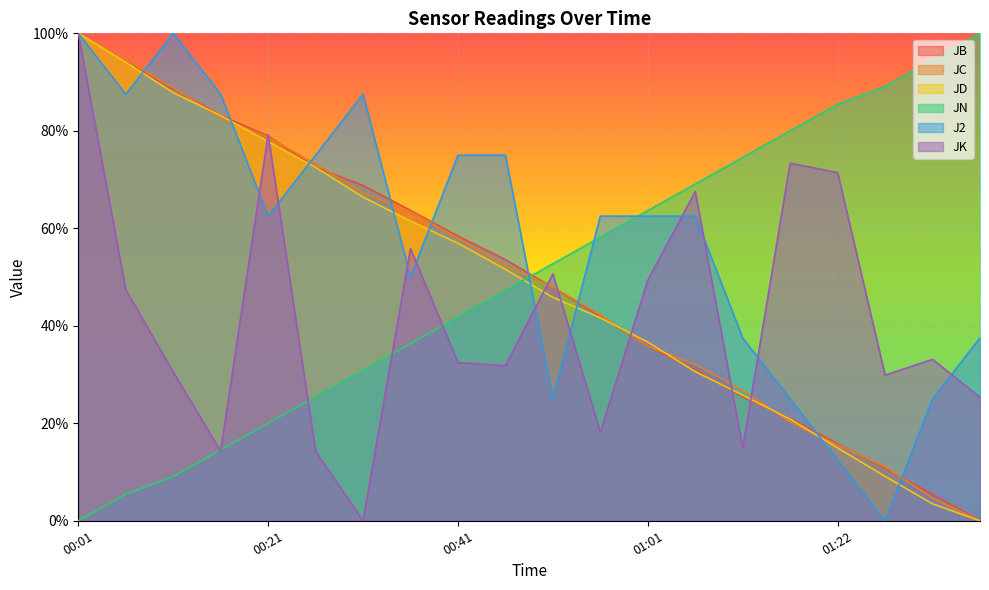

Which series ends up on top after the final intersection of J2 and JK?

J2